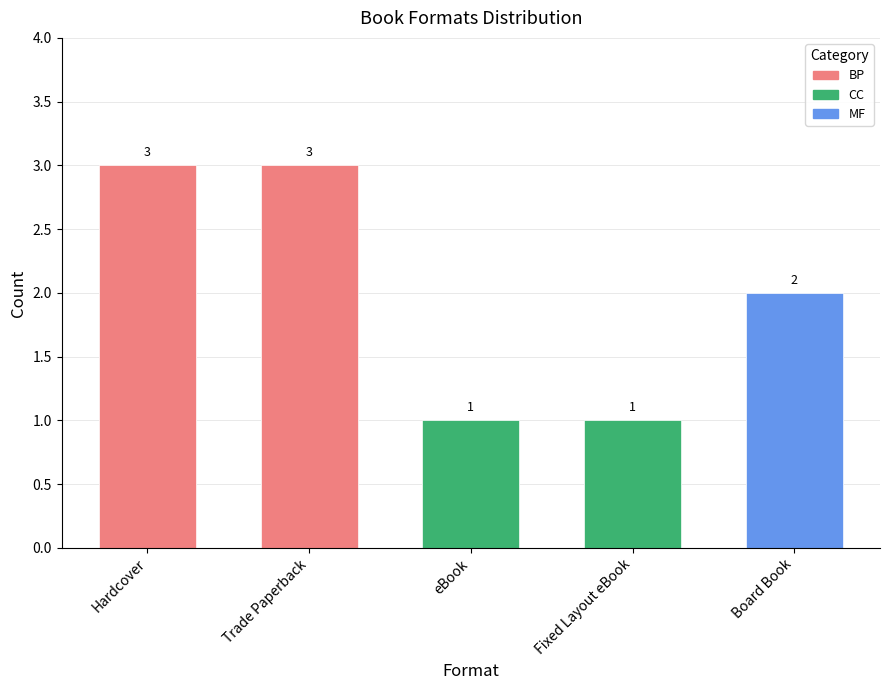

What is the label of the 1st bar from the left?

Hardcover